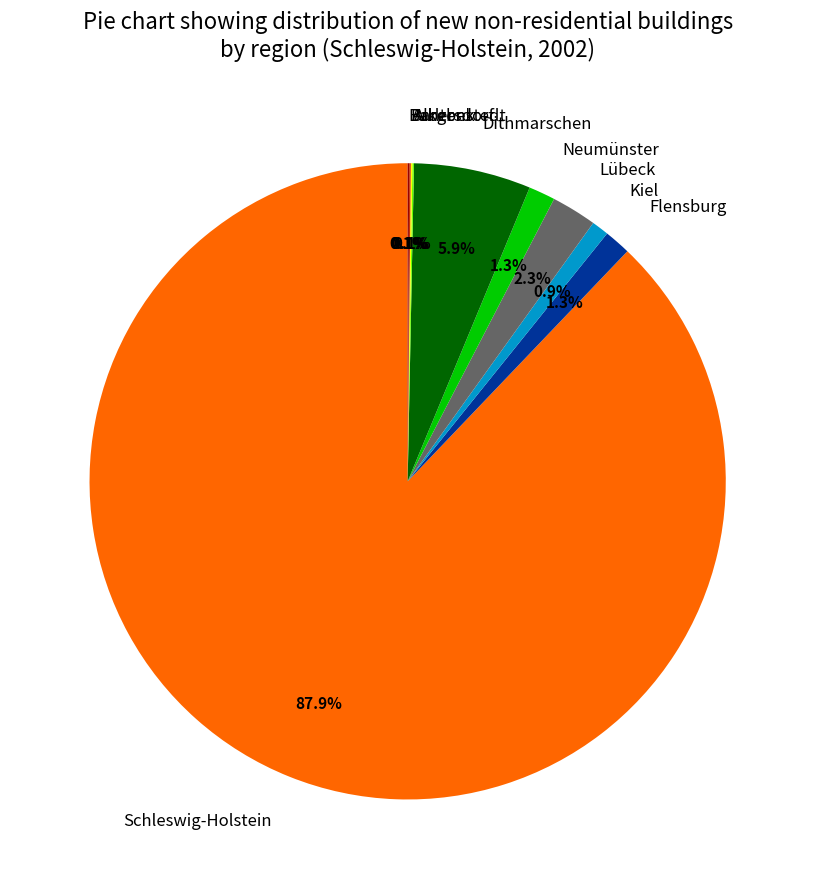

What portion of the pie excludes Dithmarschen?

94.1%